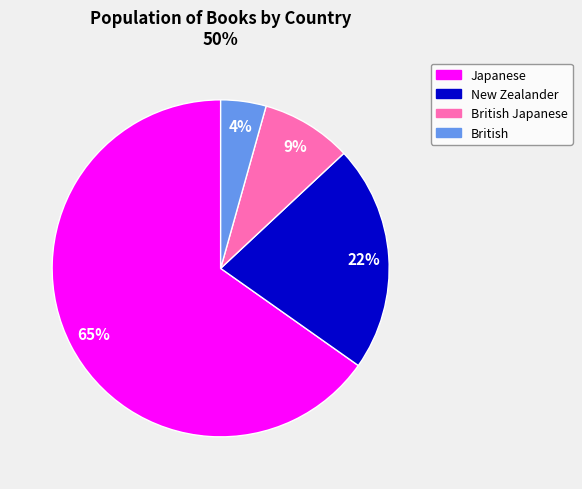

Rank the categories by value from lowest to highest.

British, British Japanese, New Zealander, Japanese